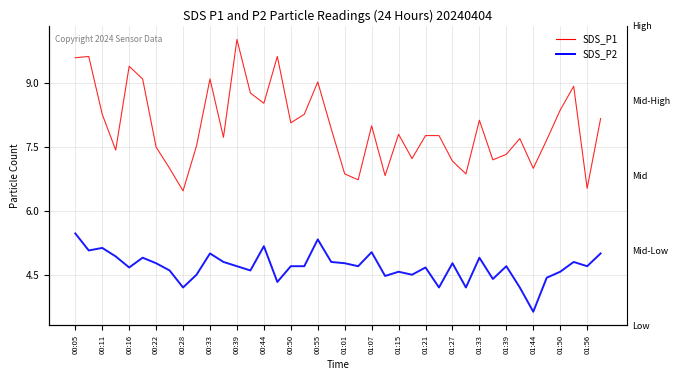

At which category is the sum across all series the highest?

00:05